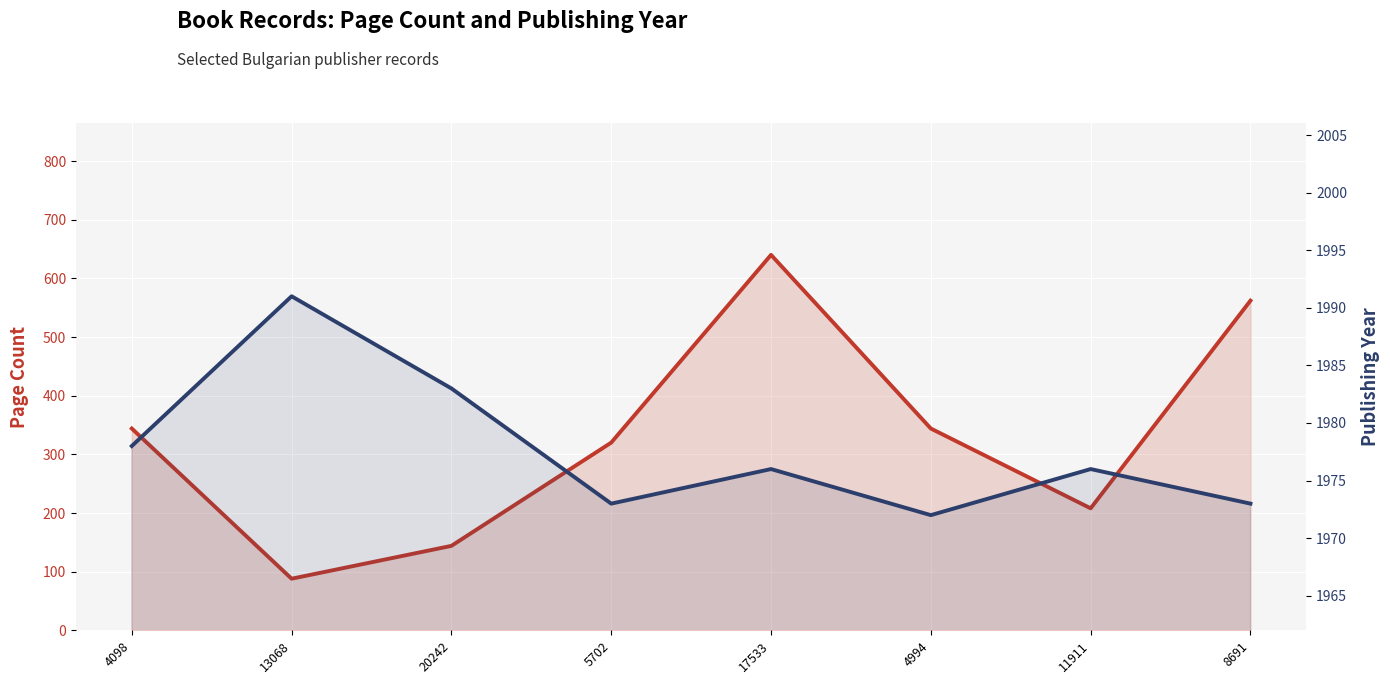

Where is Publishing Year nearest to the value 1981?

20242